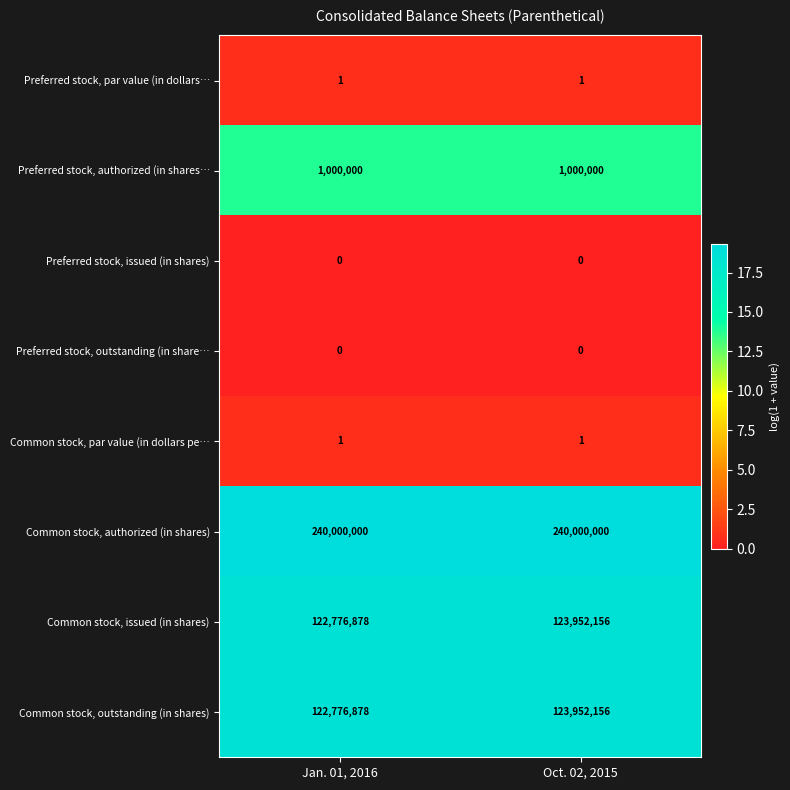

What is the sum of the Common stock, outstanding (in shares) values at Jan. 01, 2016 and Oct. 02, 2015?

246729034